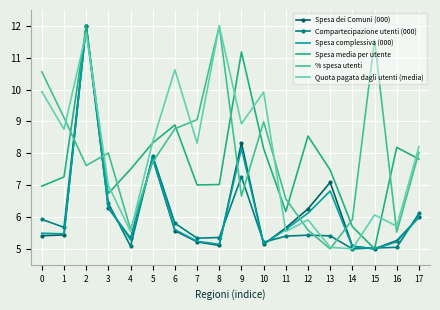

Reading left to right, transcribe all the data shown in this chart.

Spesa dei Comuni (000): 5.4	5.4	12.0	6.3	5.3	7.8	5.6	5.2	5.1	8.3	5.1	5.7	6.3	7.1	5.1	5.0	5.3	6.0
Compartecipazione utenti (000): 5.9	5.7	12.0	6.4	5.1	7.9	5.8	5.3	5.4	7.3	5.2	5.4	5.4	5.4	5.0	5.0	5.0	6.1
Spesa complessiva (000): 5.5	5.5	12.0	6.3	5.3	7.8	5.6	5.2	5.1	8.2	5.1	5.6	6.1	6.8	5.1	5.0	5.2	6.0
Spesa media per utente: 7.0	7.3	12.0	6.7	7.5	8.3	8.9	7.0	7.0	11.2	8.1	6.2	8.5	7.5	5.7	5.0	8.2	7.8
% spesa utenti: 10.6	9.1	7.6	8.0	5.6	7.7	8.8	9.1	12.0	6.7	9.0	6.6	5.6	5.0	5.9	11.6	5.5	8.0
Quota pagata dagli utenti (media): 9.9	8.8	11.8	7.0	5.5	8.4	10.6	8.3	12.0	8.9	9.9	5.5	5.9	5.0	5.0	6.1	5.7	8.2